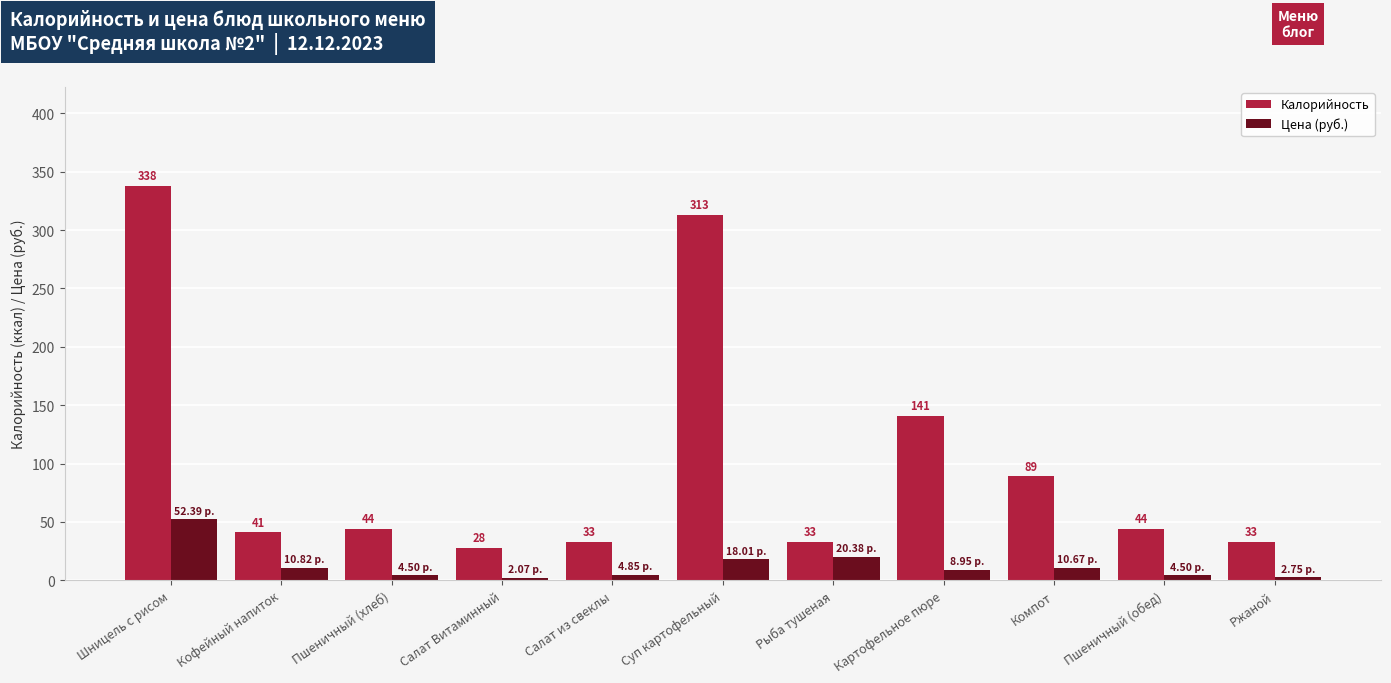

How many values in the Калорийность series are below 44?

5